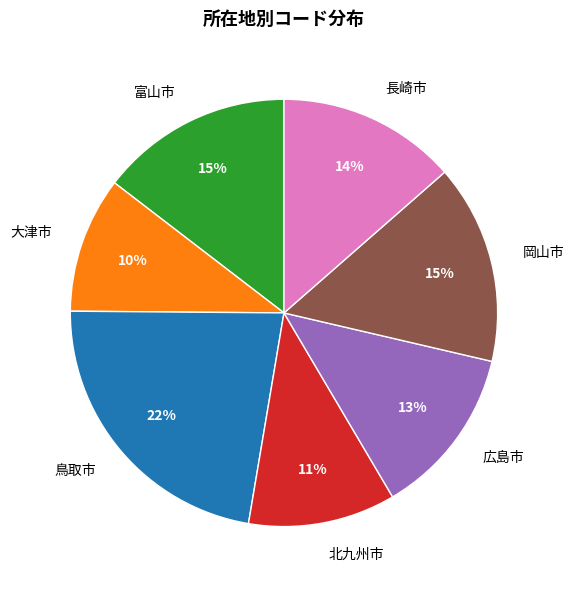

Do 大津市 and 北九州市 together represent more than half of the pie?

No